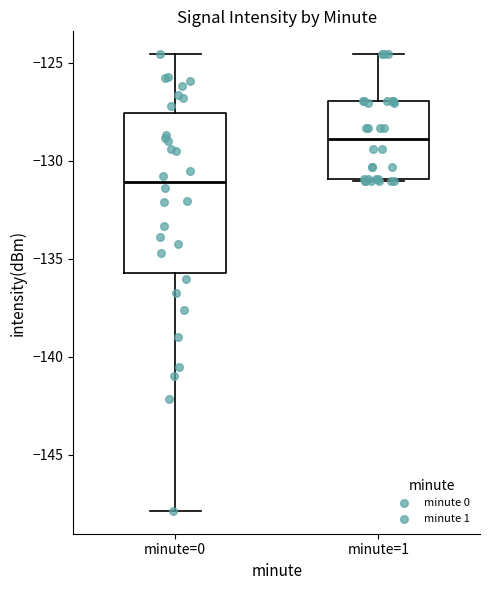

Which box's median line is the lowest?

minute=0